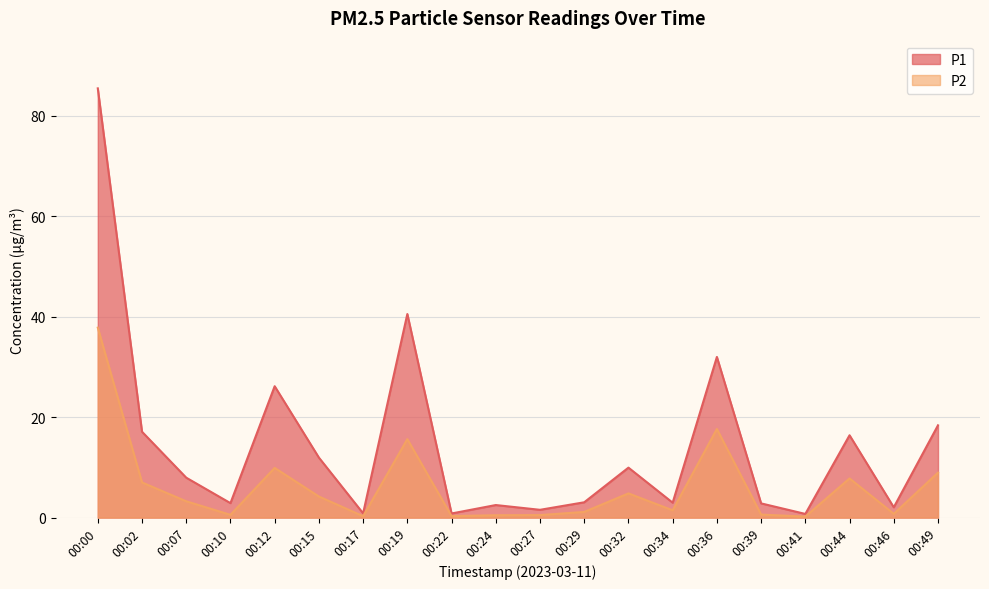

What is the average value of the P1 series?

14.3